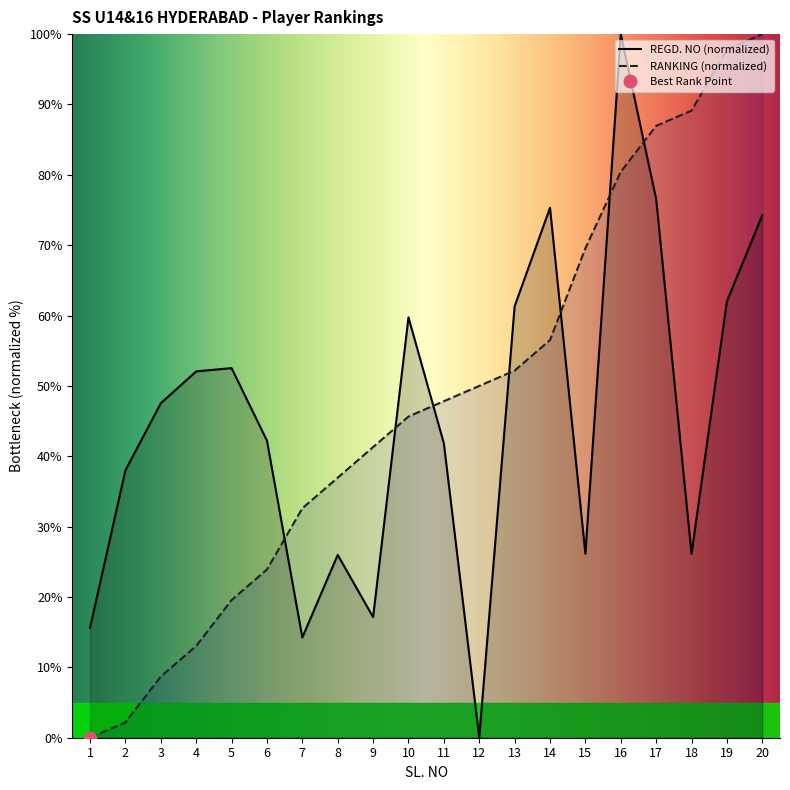

What is the sum of the RANKING AS ON 21 MAY 2018 values at 5 and 3?

28.3